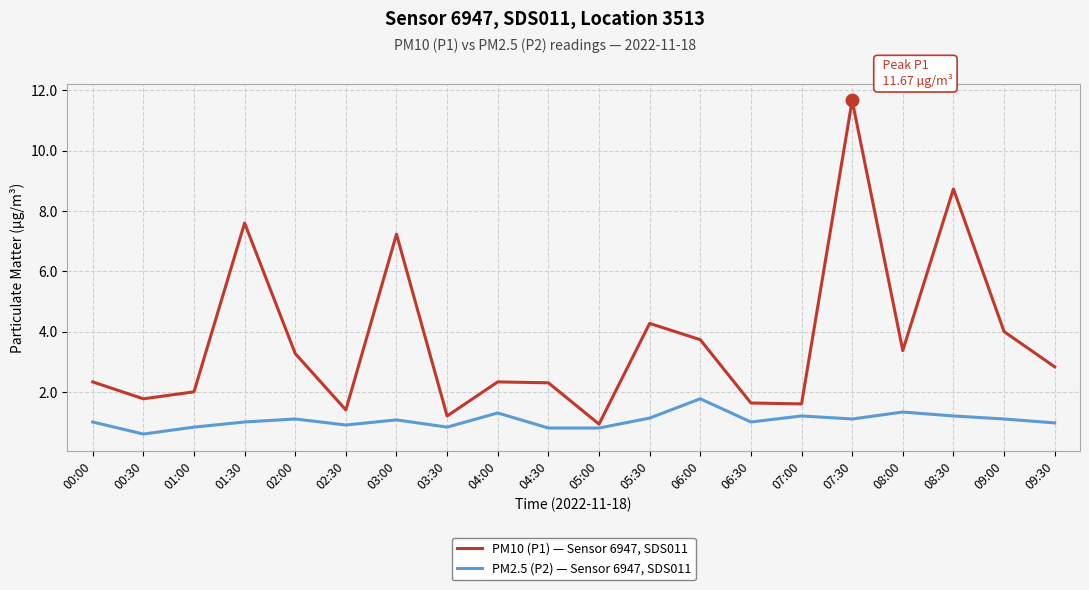

What are all the series names shown in the legend?

PM10 (P1) — Sensor 6947, SDS011, PM2.5 (P2) — Sensor 6947, SDS011